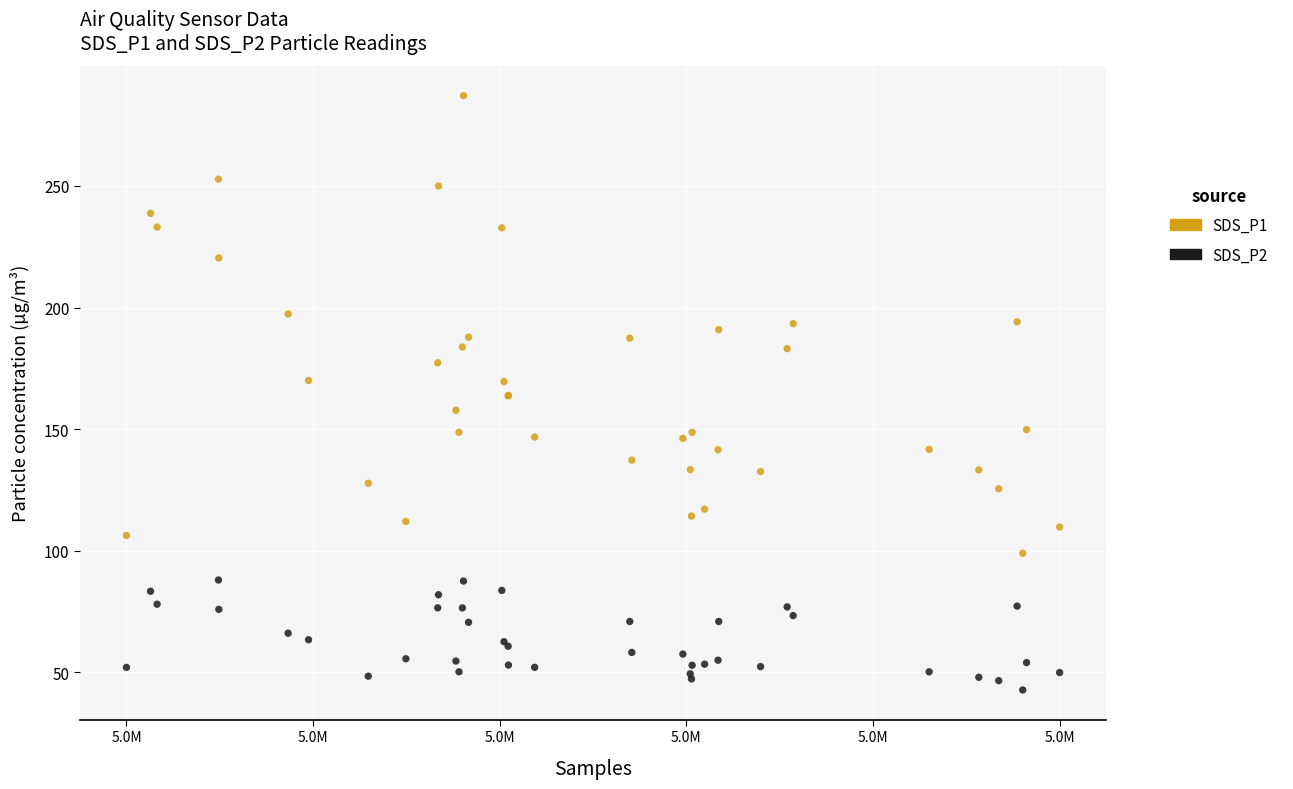

Which series contains the highest Y value?

SDS_P1